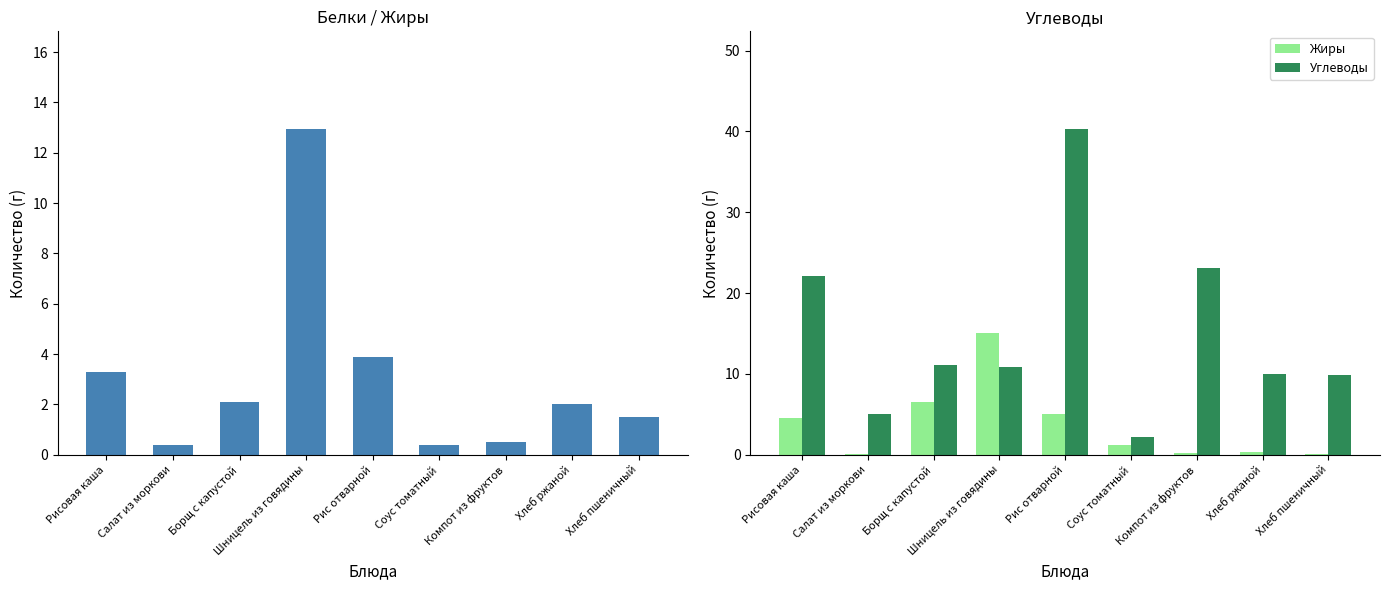

List the series in order of their peak value, lowest first.

Белки, Жиры, Углеводы